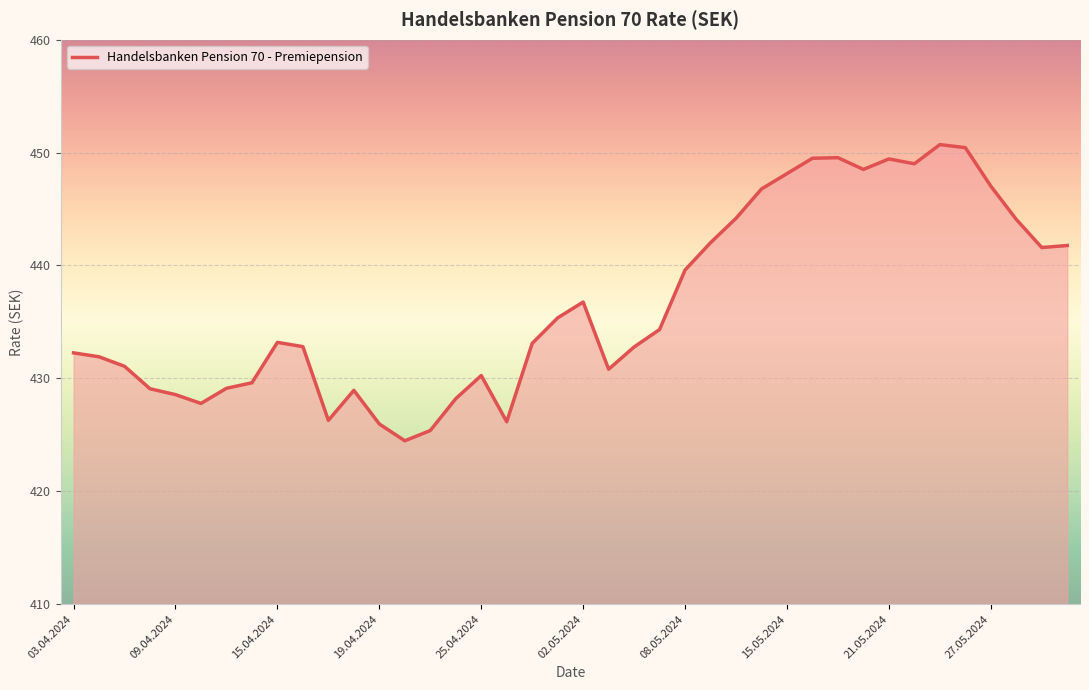

Does the chart have visible grid lines?

Yes